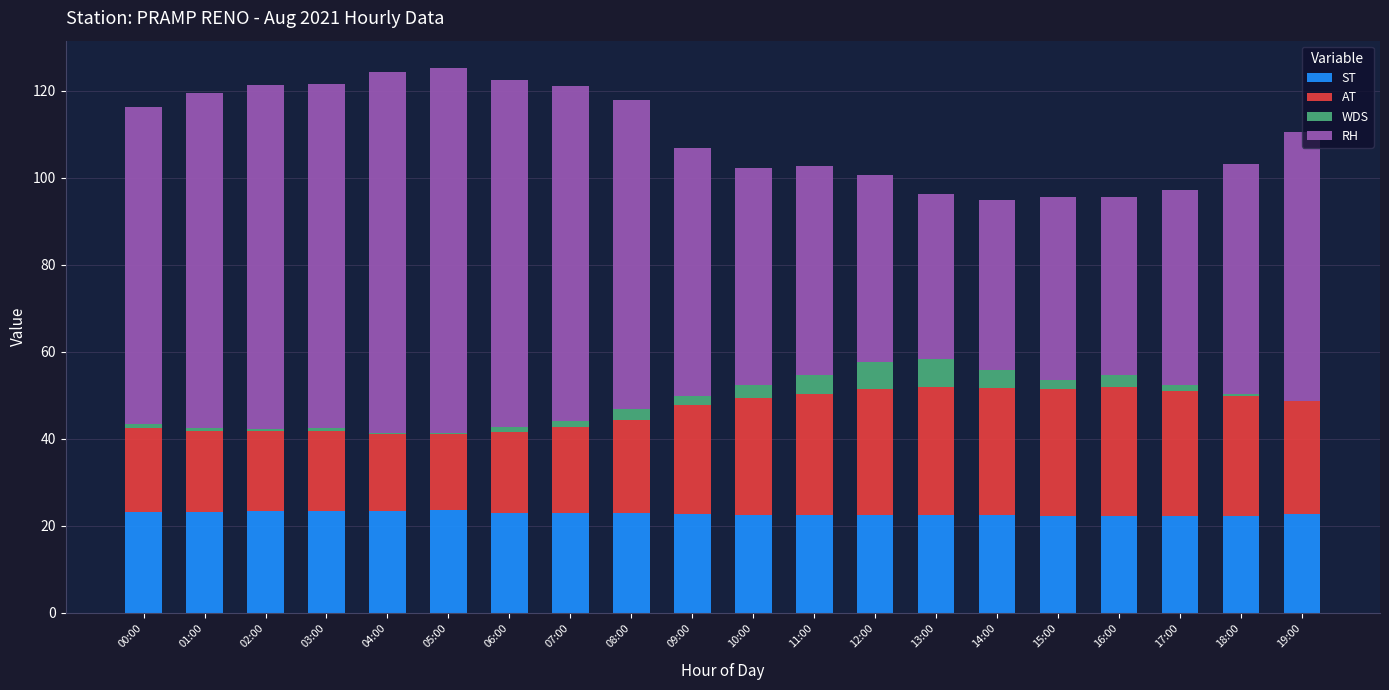

True or false: ST has a value of 22.6 at 09:00.

True